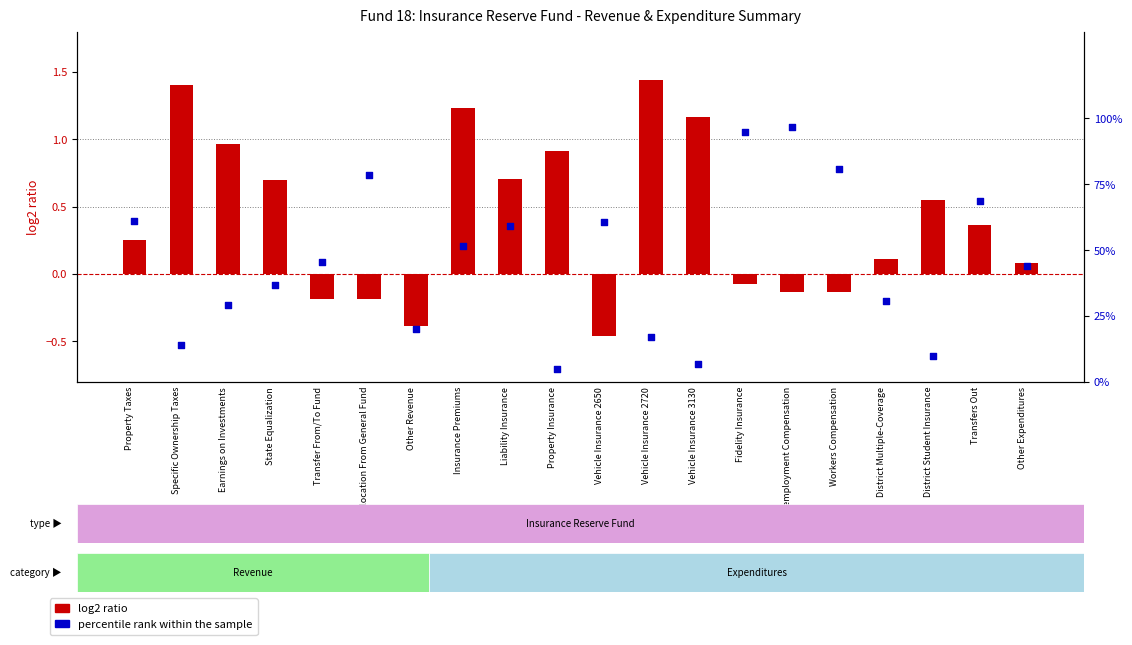

At how many categories does at least one series exceed 83?

2